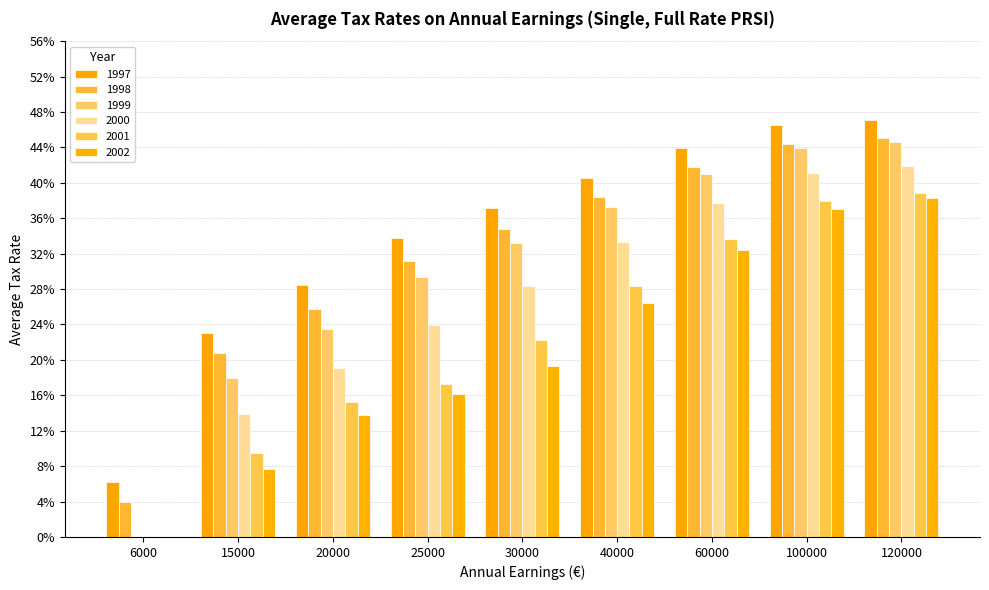

Reading left to right, extract all data points from this chart.

1997: 0.1	0.2	0.3	0.3	0.4	0.4	0.4	0.5	0.5
1998: 0.0	0.2	0.3	0.3	0.3	0.4	0.4	0.4	0.5
1999: 0.0	0.2	0.2	0.3	0.3	0.4	0.4	0.4	0.4
2000: 0.0	0.1	0.2	0.2	0.3	0.3	0.4	0.4	0.4
2001: 0.0	0.1	0.2	0.2	0.2	0.3	0.3	0.4	0.4
2002: 0.0	0.1	0.1	0.2	0.2	0.3	0.3	0.4	0.4